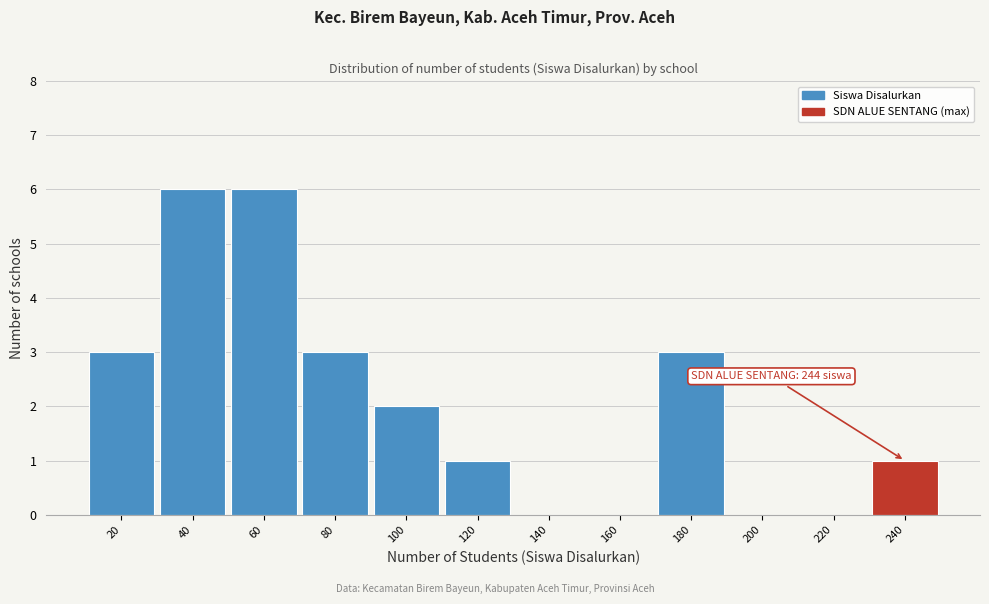

Reading left to right, what are all the values shown in this chart?

20=3	40=6	60=6	80=3	100=2	120=1	140=0	160=0	180=3	200=0	220=0	240=1